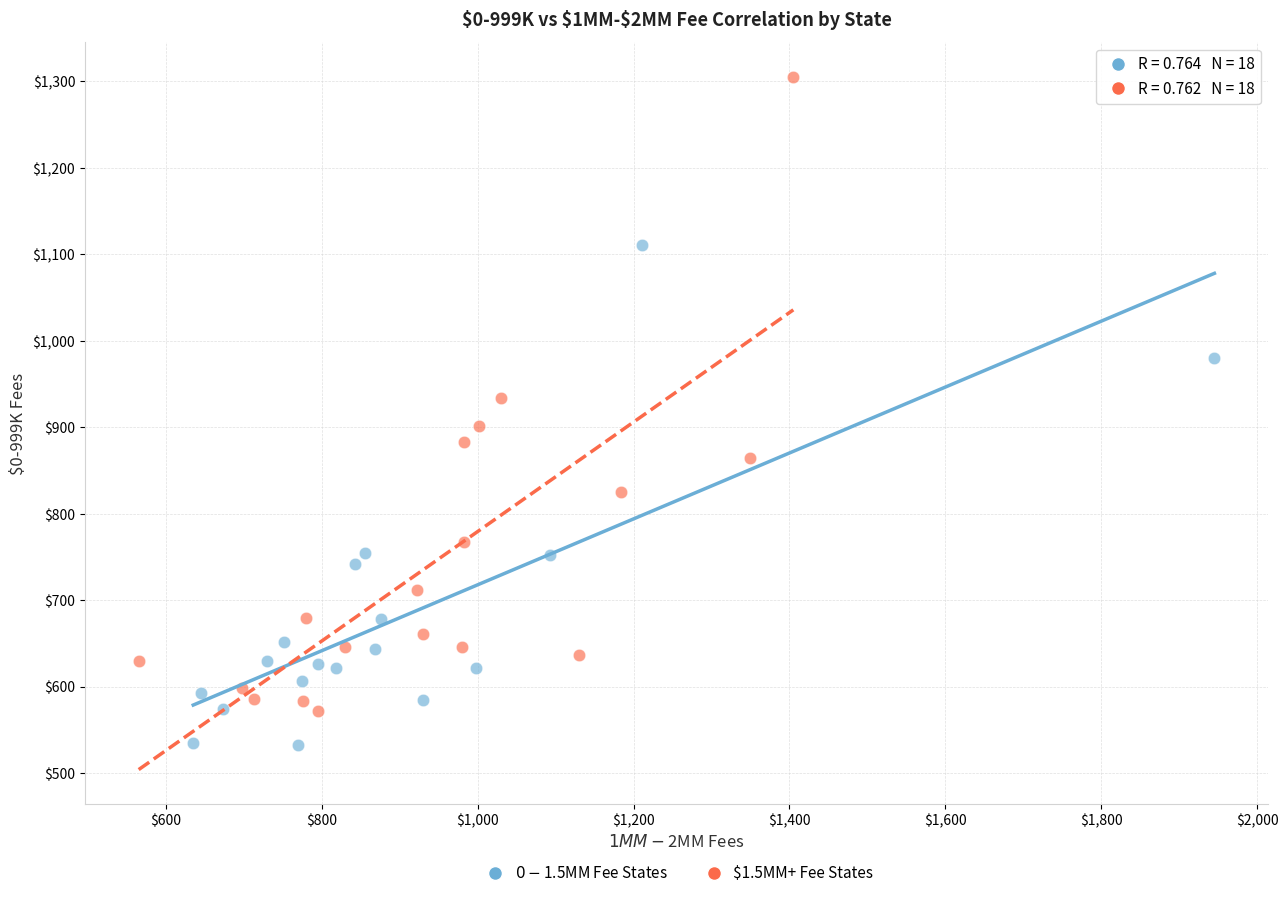

Which series has the largest Y range (max minus min)?

$1.5MM+ Fee States